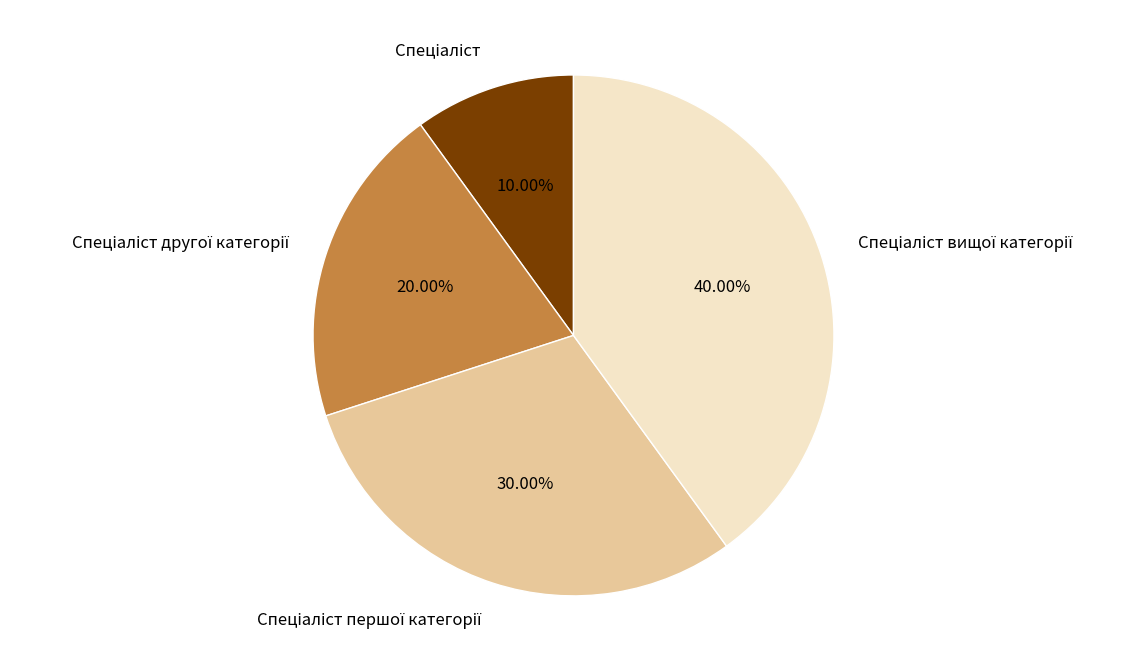

Is there a majority slice in this chart?

No